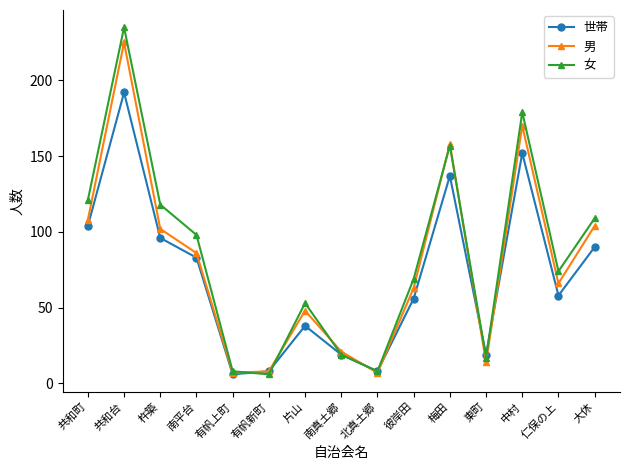

What is the highest value of the 男 series?

225